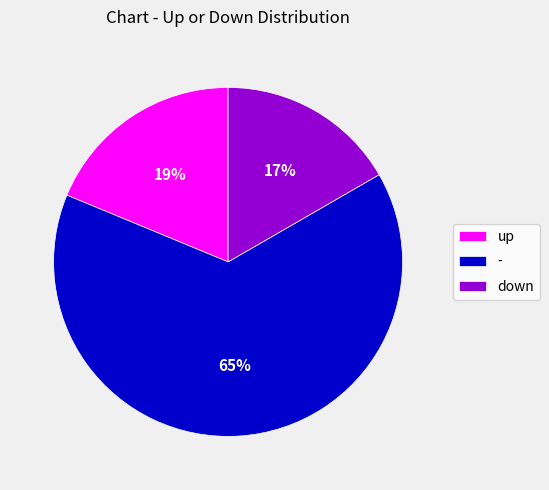

True or false: down accounts for 17% of the total.

True